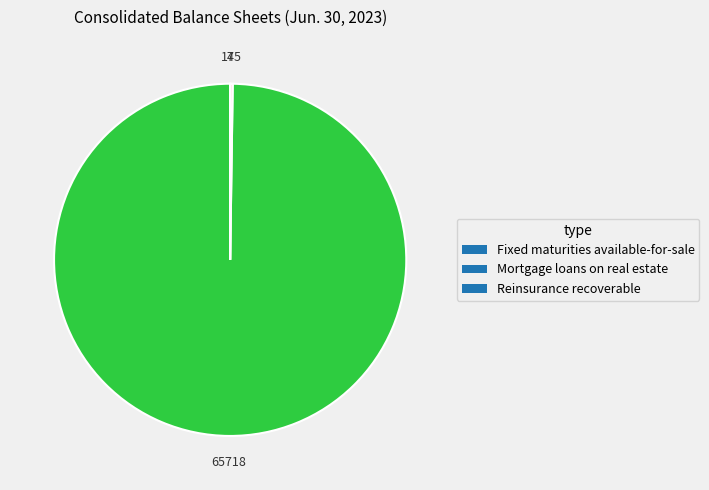

Which slice is the largest?

Fixed maturities available-for-sale